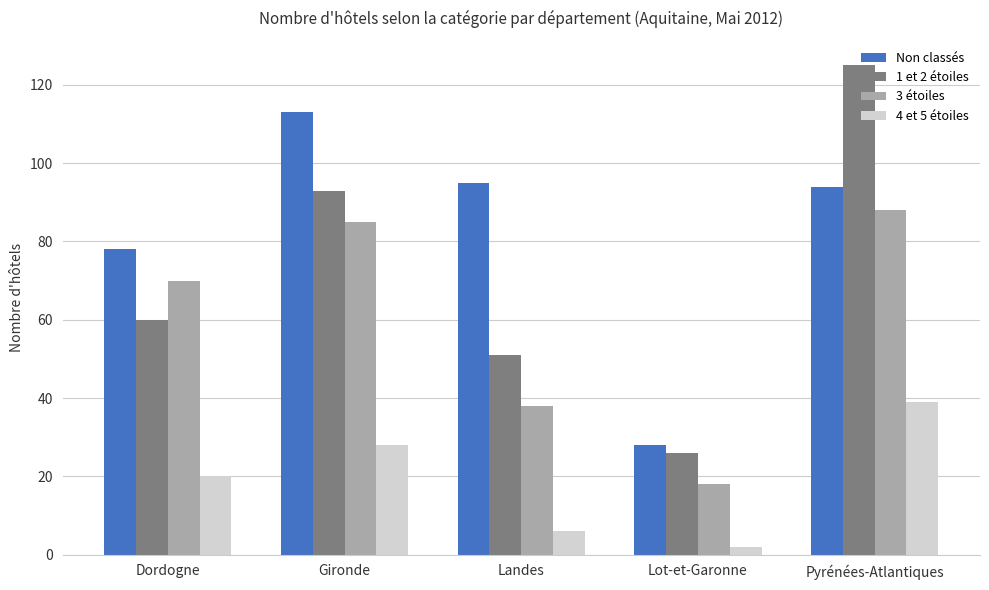

What position from the left is Pyrénées-Atlantiques?

5